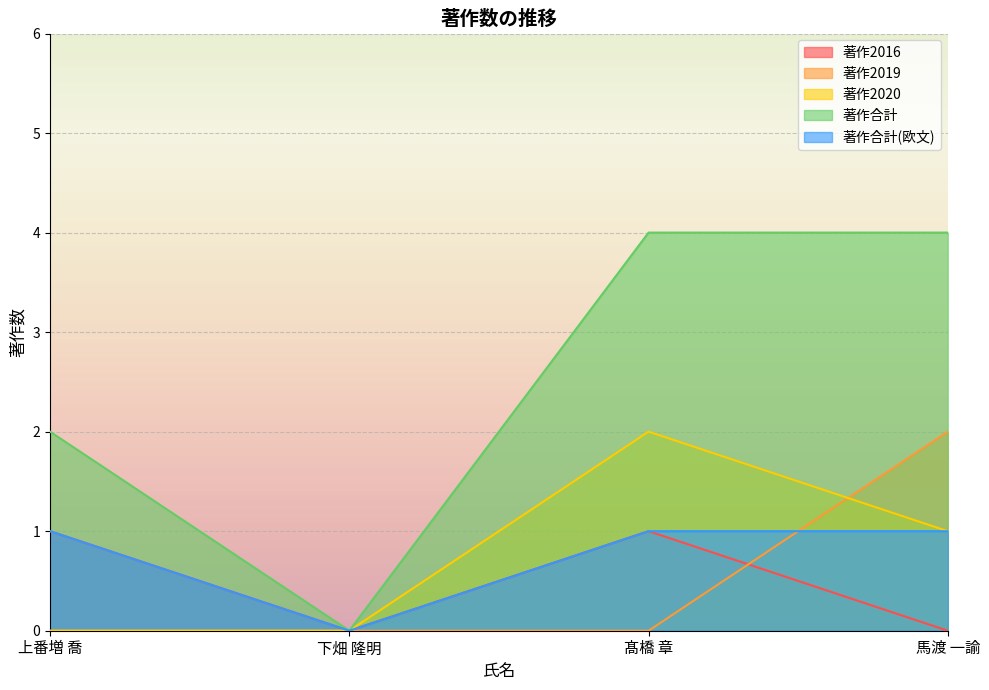

What is the label of the 2nd point from the right?

髙橋 章